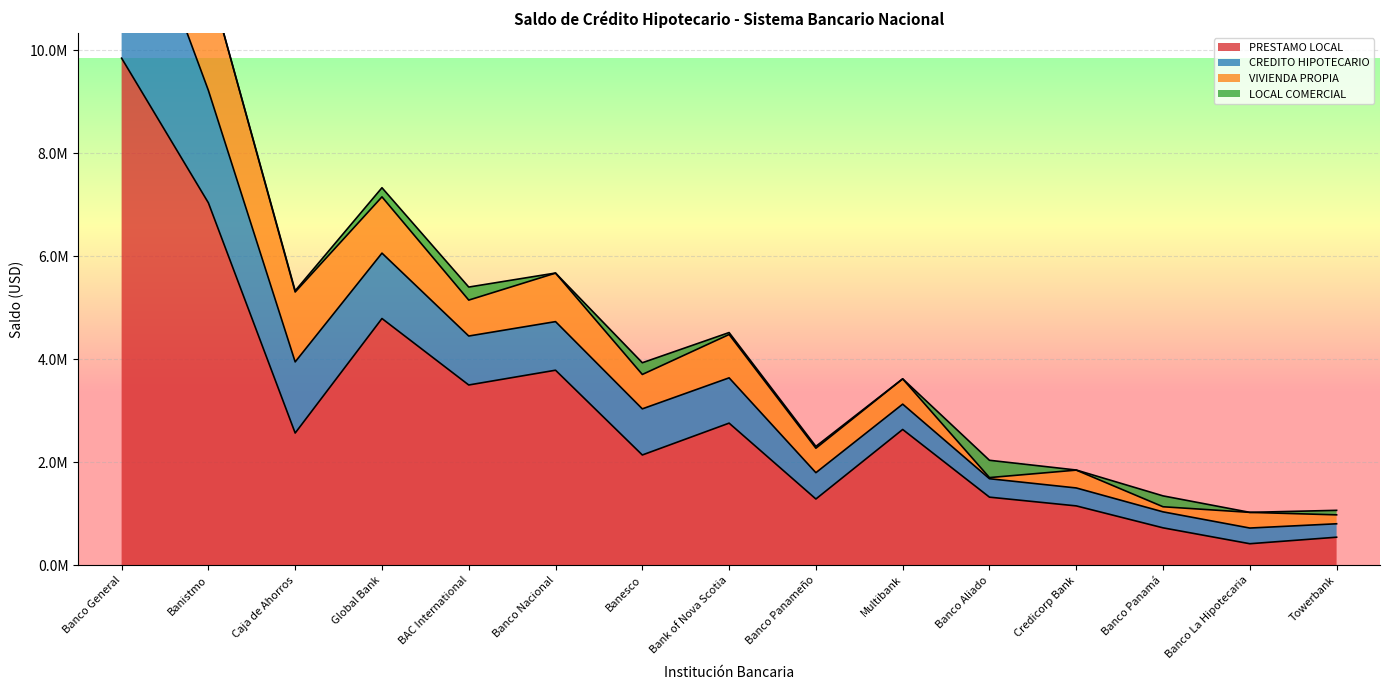

At how many categories does at least one series exceed 16530451?

1